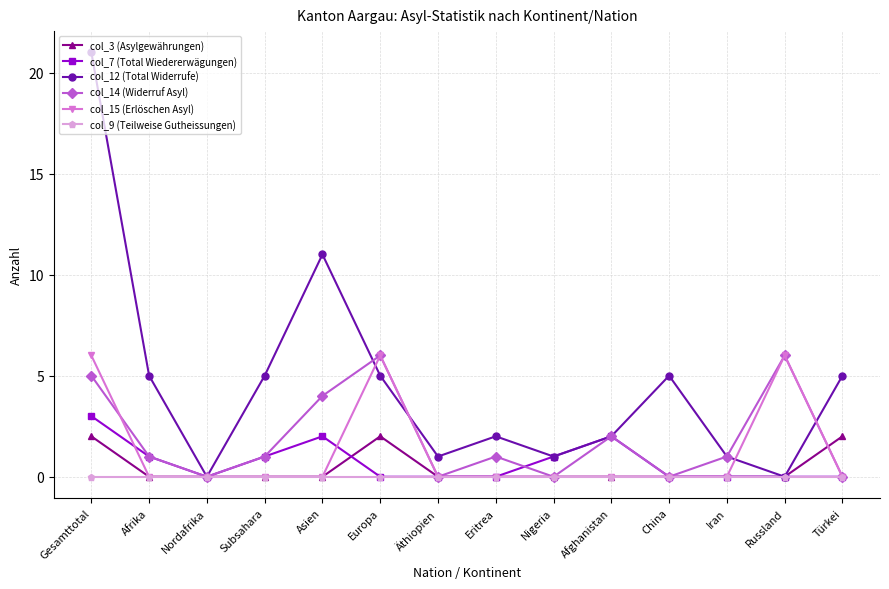

At which label does col_12 (Total Widerrufe) reach its peak?

Gesamttotal